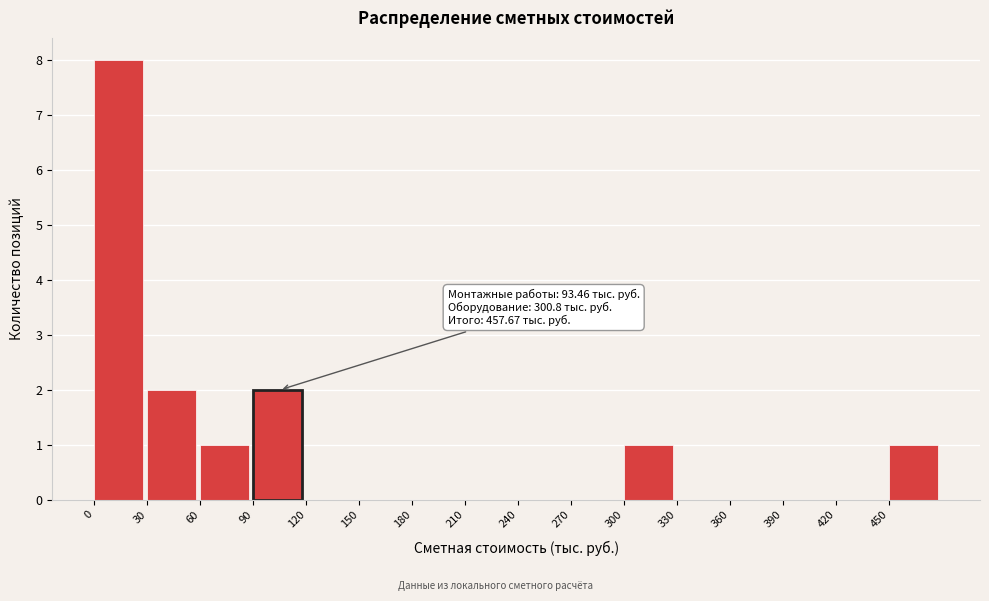

Which range on the x-axis has the tallest bar?

0 to 30